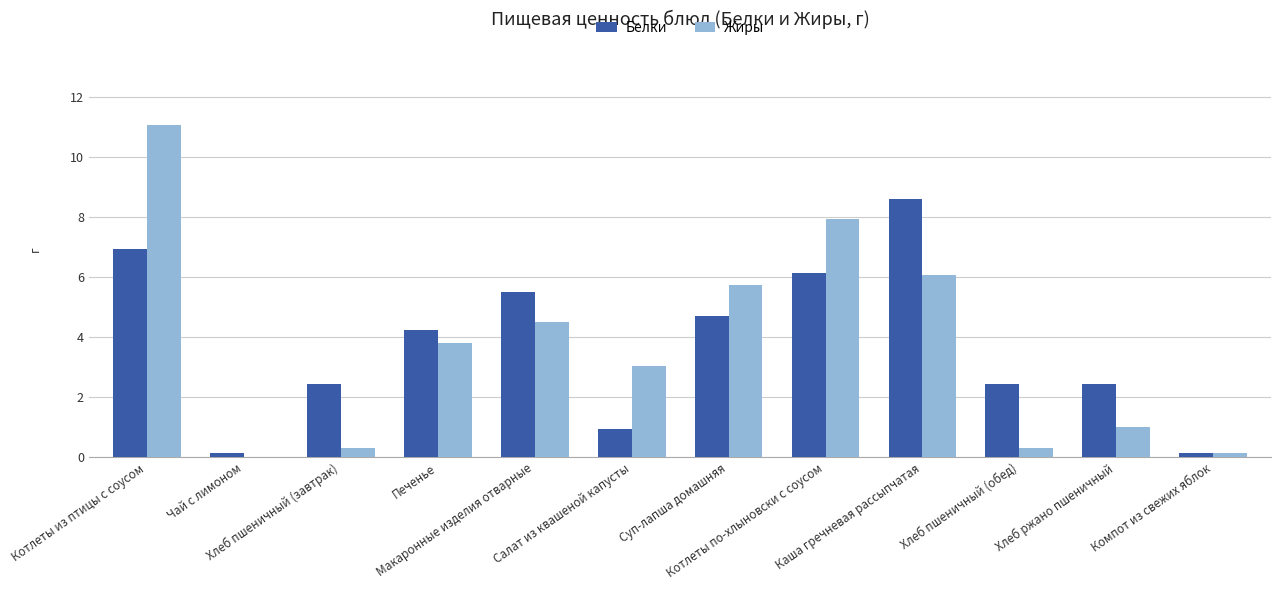

Which series changed the most between Котлеты из птицы с соусом and Печенье?

Жиры